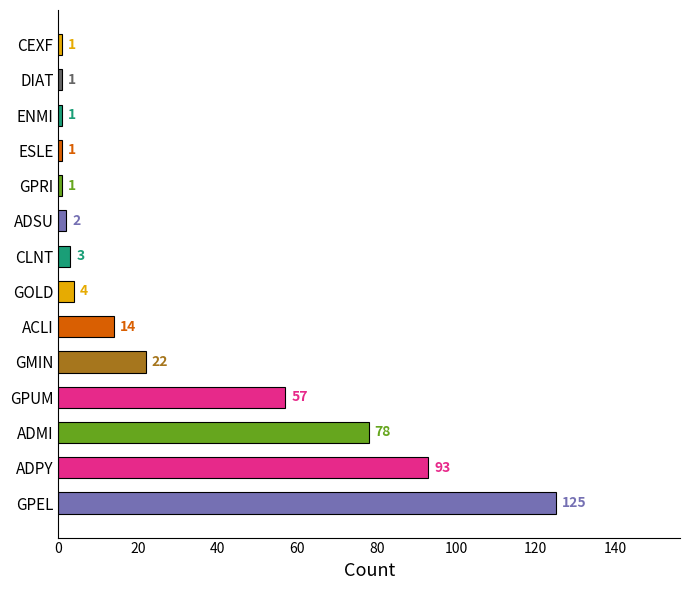

The value at GPUM is 77. True or false?

False